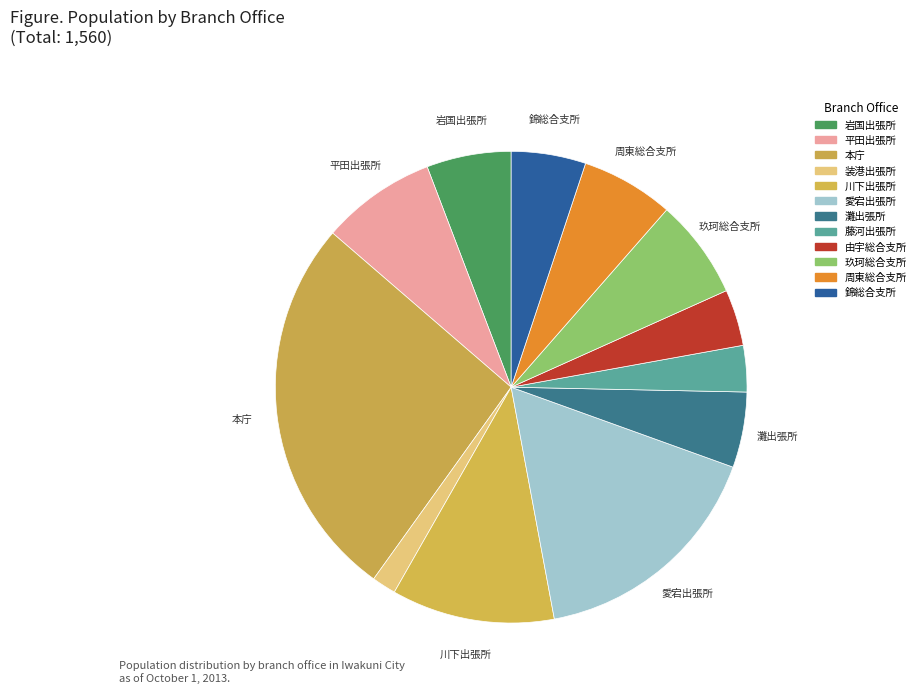

Combined, what portion of the pie is 錦総合支所 and 愛宕出張所?

21.7%